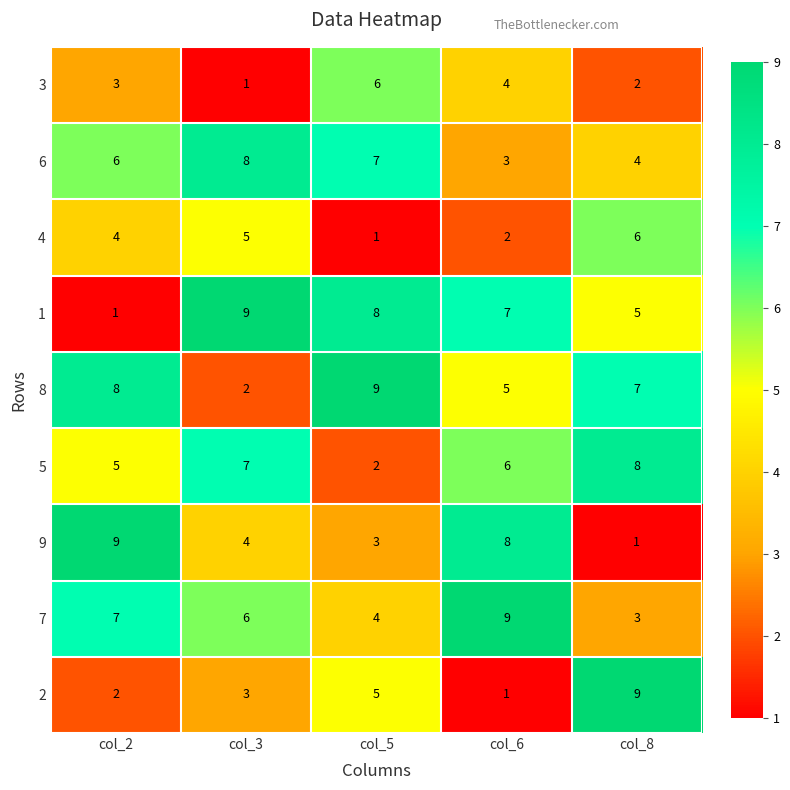

Read the 6 value at col_2.

6